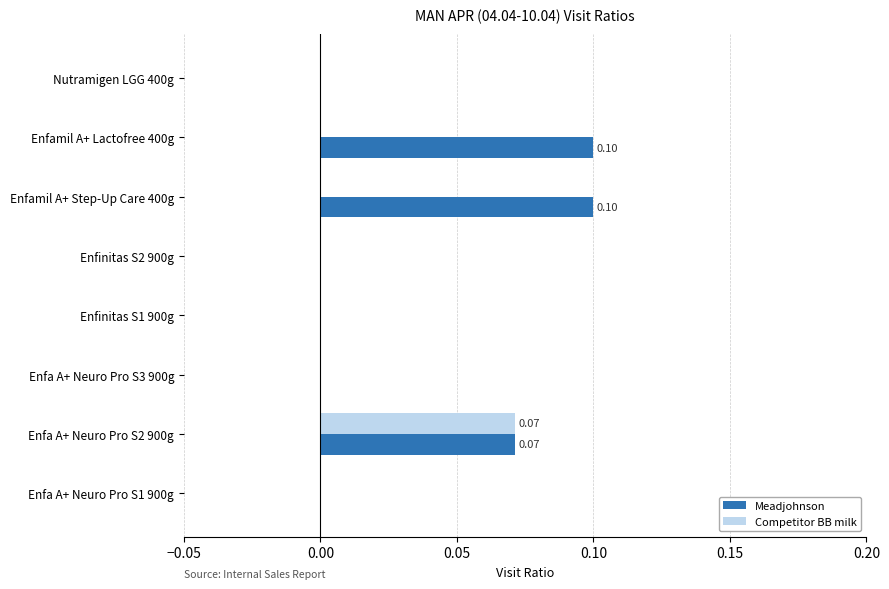

Which series has the largest total across all categories?

Meadjohnson